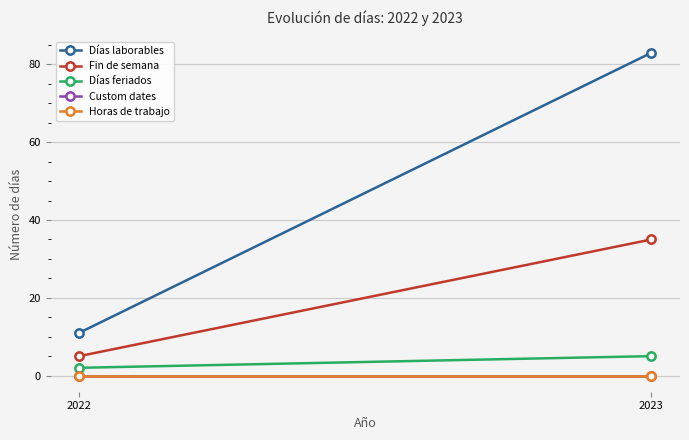

How many lines are shown in the chart?

5